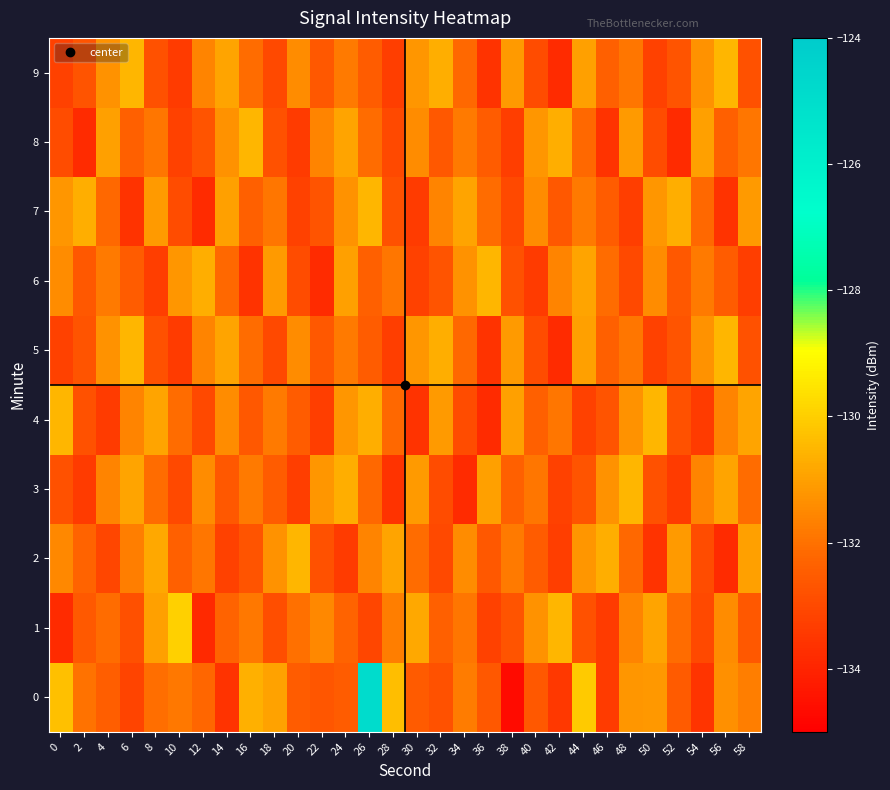

Reading right to left, list all the values displayed in this chart.

0: 58=-131.7	56=-131.3	54=-133.6	52=-132.5	50=-131.1	48=-131.2	46=-133.4	44=-130.1	42=-133.5	40=-132.6	38=-134.7	36=-132.6	34=-131.8	32=-132.8	30=-132.5	28=-130.3	26=-124.9	24=-132.5	22=-132.7	20=-132.5	18=-131.0	16=-130.7	14=-133.6	12=-132.2	10=-131.8	8=-132.1	6=-133.1	4=-132.4	2=-132.0	0=-130.3
1: 58=-132.6	56=-131.4	54=-133.0	52=-132.1	50=-130.9	48=-131.6	46=-133.4	44=-132.8	42=-130.5	40=-131.3	38=-132.7	36=-133.2	34=-131.9	32=-132.4	30=-130.8	28=-131.7	26=-133.1	24=-132.3	22=-131.5	20=-132.0	18=-132.9	16=-131.9	14=-132.3	12=-133.8	10=-129.9	8=-131.0	6=-132.8	4=-132.1	2=-132.6	0=-133.8
2: 58=-131.0	56=-133.8	54=-132.9	52=-131.1	50=-133.6	48=-132.2	46=-130.7	44=-131.2	42=-133.3	40=-132.5	38=-131.8	36=-132.6	34=-131.4	32=-133.0	30=-132.1	28=-130.9	26=-131.6	24=-133.4	22=-132.8	20=-130.5	18=-131.3	16=-132.7	14=-133.2	12=-131.9	10=-132.4	8=-130.8	6=-131.7	4=-133.1	2=-132.3	0=-131.5
3: 58=-132.1	56=-130.9	54=-131.6	52=-133.4	50=-132.8	48=-130.5	46=-131.3	44=-132.7	42=-133.2	40=-131.9	38=-132.4	36=-131.0	34=-133.8	32=-132.9	30=-131.1	28=-133.6	26=-132.2	24=-130.7	22=-131.2	20=-133.3	18=-132.5	16=-131.8	14=-132.6	12=-131.4	10=-133.0	8=-132.1	6=-130.9	4=-131.6	2=-133.4	0=-132.8
4: 58=-130.9	56=-131.6	54=-133.4	52=-132.8	50=-130.5	48=-131.3	46=-132.7	44=-133.2	42=-131.9	40=-132.4	38=-131.0	36=-133.8	34=-132.9	32=-131.1	30=-133.6	28=-132.2	26=-130.7	24=-131.2	22=-133.3	20=-132.5	18=-131.8	16=-132.6	14=-131.4	12=-133.0	10=-132.1	8=-130.9	6=-131.6	4=-133.4	2=-132.8	0=-130.5
5: 58=-132.8	56=-130.5	54=-131.3	52=-132.7	50=-133.2	48=-131.9	46=-132.4	44=-131.0	42=-133.8	40=-132.9	38=-131.1	36=-133.6	34=-132.2	32=-130.7	30=-131.2	28=-133.3	26=-132.5	24=-131.8	22=-132.6	20=-131.4	18=-133.0	16=-132.1	14=-130.9	12=-131.6	10=-133.4	8=-132.8	6=-130.5	4=-131.3	2=-132.7	0=-133.2
6: 58=-133.3	56=-132.5	54=-131.8	52=-132.6	50=-131.4	48=-133.0	46=-132.1	44=-130.9	42=-131.6	40=-133.4	38=-132.8	36=-130.5	34=-131.3	32=-132.7	30=-133.2	28=-131.9	26=-132.4	24=-131.0	22=-133.8	20=-132.9	18=-131.1	16=-133.6	14=-132.2	12=-130.7	10=-131.2	8=-133.3	6=-132.5	4=-131.8	2=-132.6	0=-131.4
7: 58=-131.1	56=-133.6	54=-132.2	52=-130.7	50=-131.2	48=-133.3	46=-132.5	44=-131.8	42=-132.6	40=-131.4	38=-133.0	36=-132.1	34=-130.9	32=-131.6	30=-133.4	28=-132.8	26=-130.5	24=-131.3	22=-132.7	20=-133.2	18=-131.9	16=-132.4	14=-131.0	12=-133.8	10=-132.9	8=-131.1	6=-133.6	4=-132.2	2=-130.7	0=-131.2
8: 58=-131.9	56=-132.4	54=-131.0	52=-133.8	50=-132.9	48=-131.1	46=-133.6	44=-132.2	42=-130.7	40=-131.2	38=-133.3	36=-132.5	34=-131.8	32=-132.6	30=-131.4	28=-133.0	26=-132.1	24=-130.9	22=-131.6	20=-133.4	18=-132.8	16=-130.5	14=-131.3	12=-132.7	10=-133.2	8=-131.9	6=-132.4	4=-131.0	2=-133.8	0=-132.9
9: 58=-132.8	56=-130.5	54=-131.3	52=-132.7	50=-133.2	48=-131.9	46=-132.4	44=-131.0	42=-133.8	40=-132.9	38=-131.1	36=-133.6	34=-132.2	32=-130.7	30=-131.2	28=-133.3	26=-132.5	24=-131.8	22=-132.6	20=-131.4	18=-133.0	16=-132.1	14=-130.9	12=-131.6	10=-133.4	8=-132.8	6=-130.5	4=-131.3	2=-132.7	0=-133.2